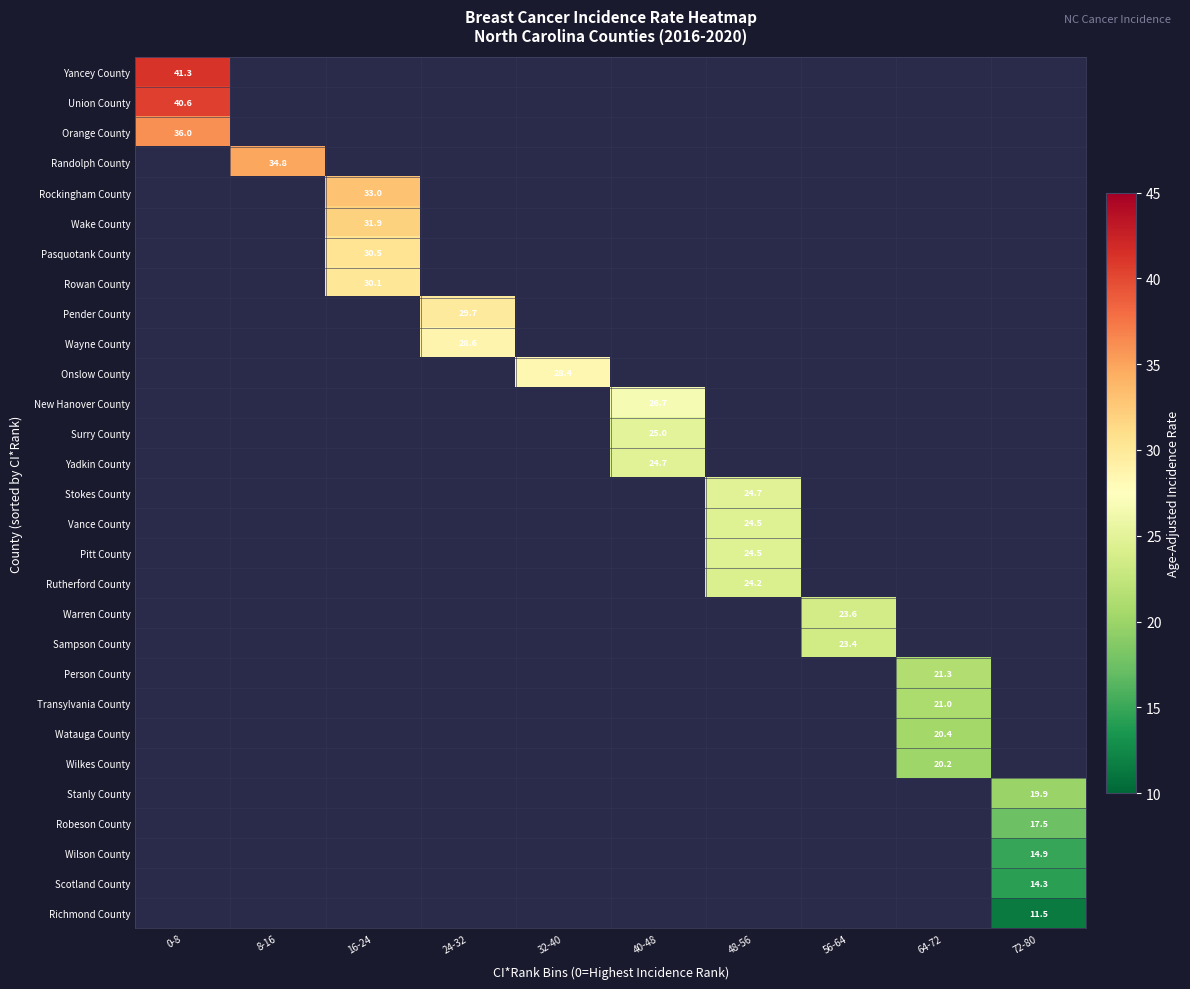

Is the value of Wayne County at 24-32 greater than the value of Orange County at 0-8?

No